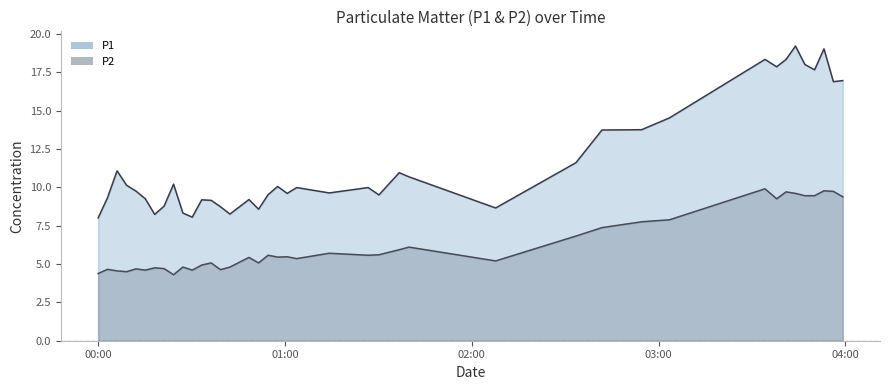

Where does the P2 series first go above 5?

2023-04-01T00:36:20